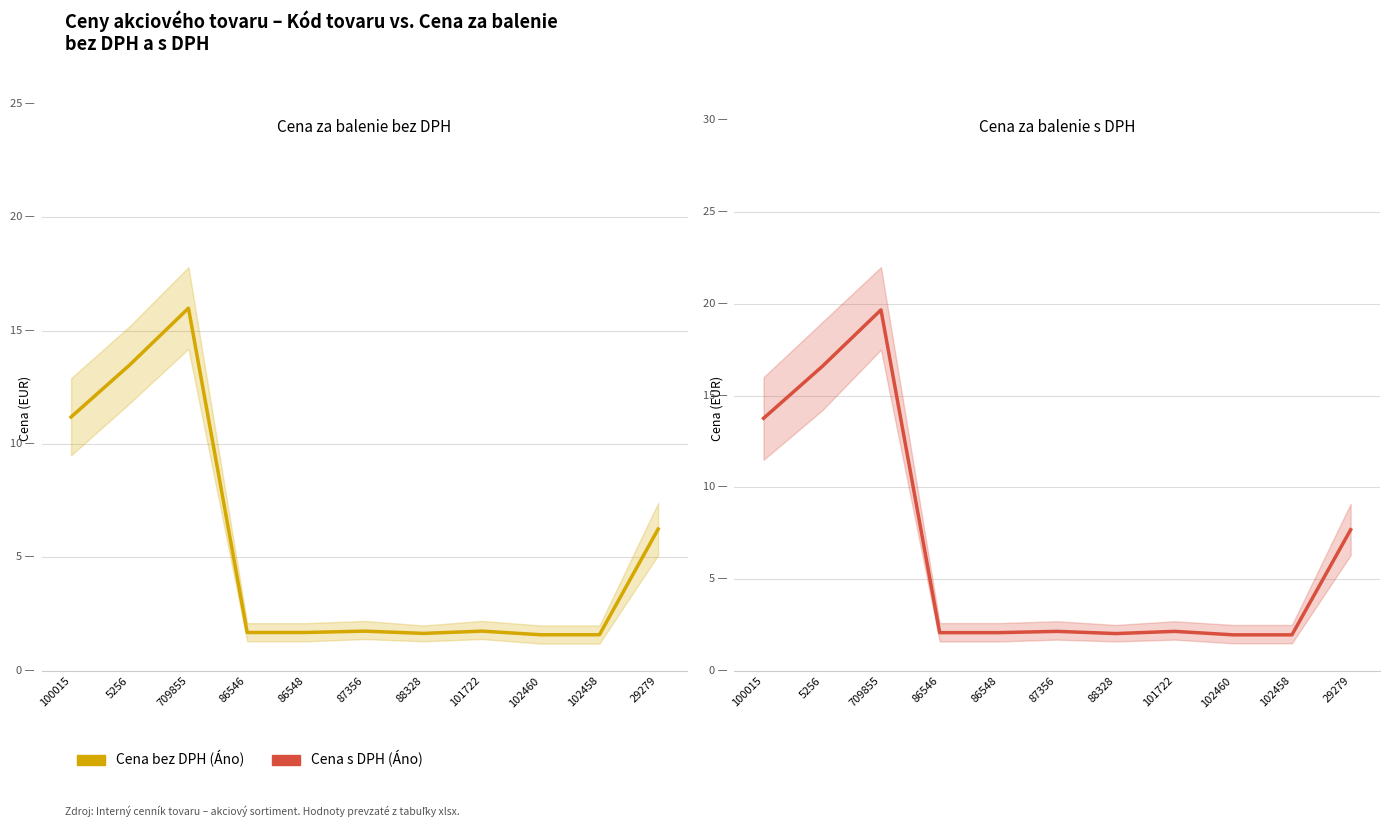

Is it true that Cena bez DPH (Áno) equals 11.2 at 100015?

True